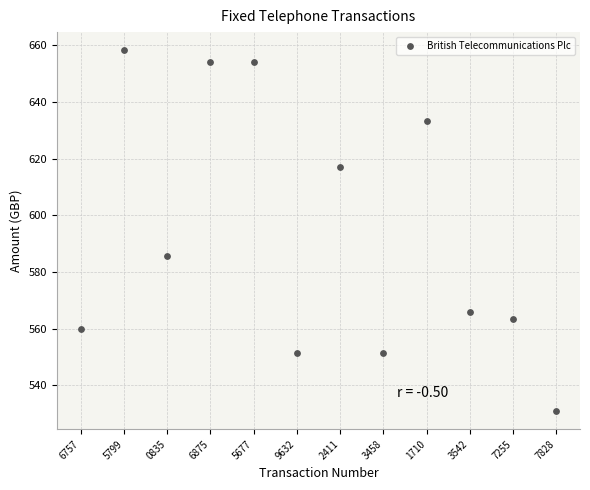

What Y value in the scatter plot is closest to 594?

585.5